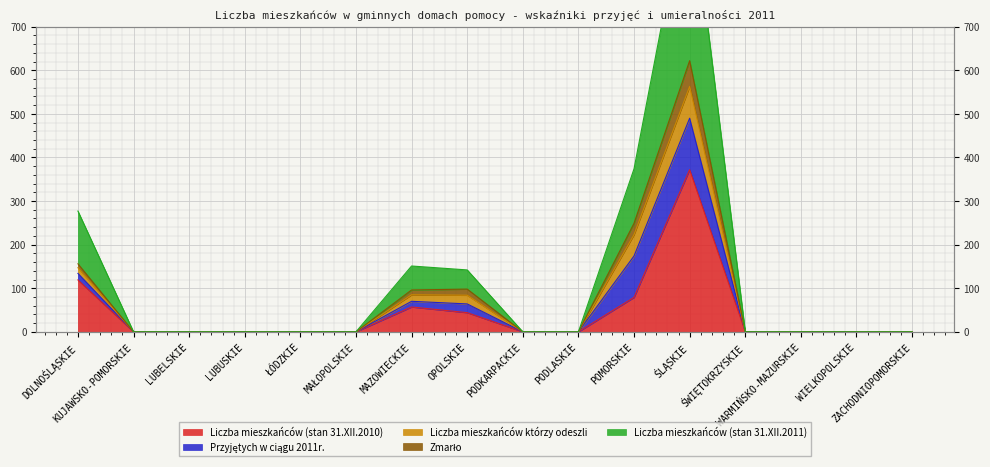

True or false: Zmarło and Liczba mieszkańców (stan 31.XII.2010) cross at least once.

False